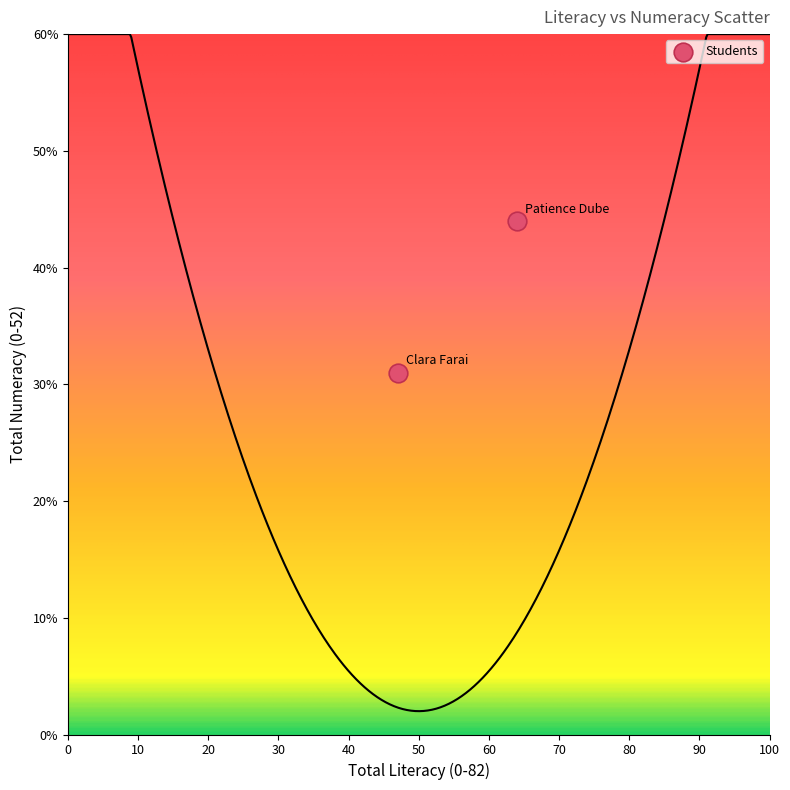

What Y value in the scatter plot is closest to 37?

31